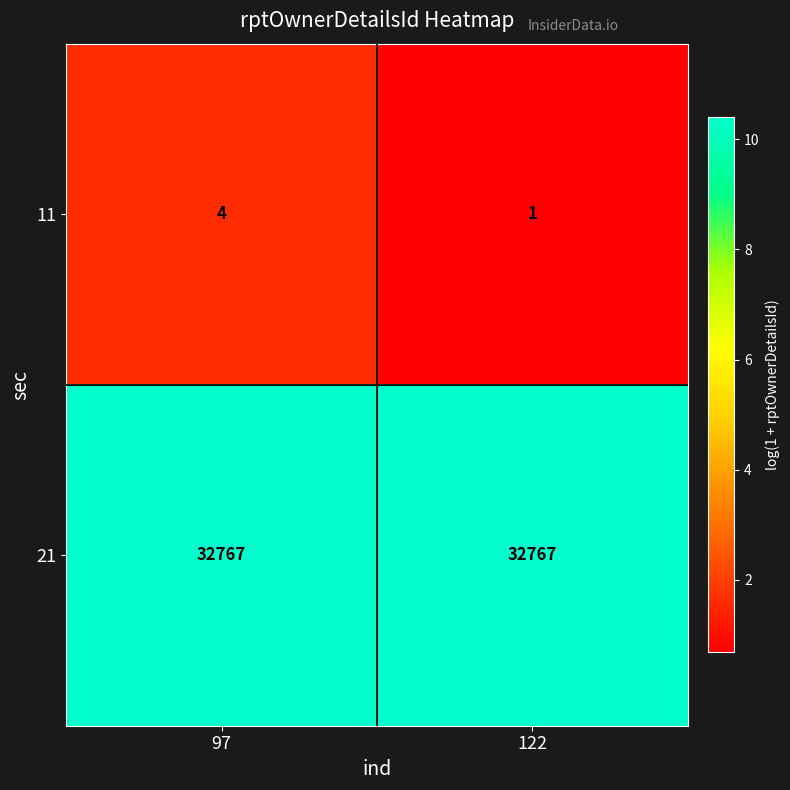

Count the number of data series in this chart.

2